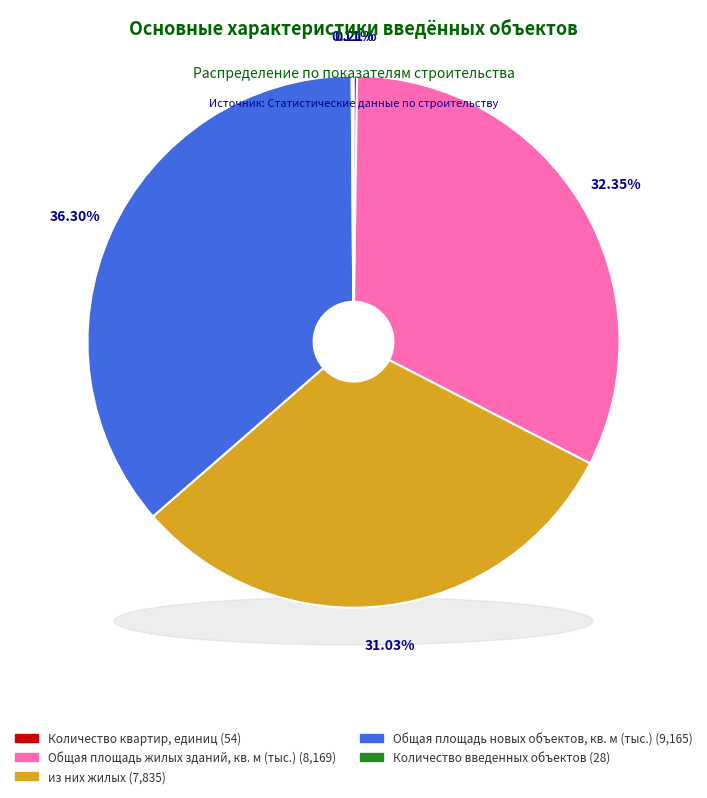

Does Общая площадь новых объектов, кв. м (тыс.) represent more than half of the total?

No